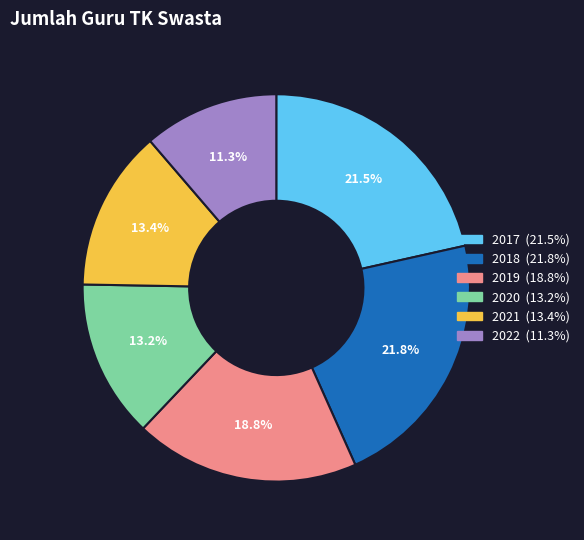

Is there any slice that represents more than half of the pie?

No